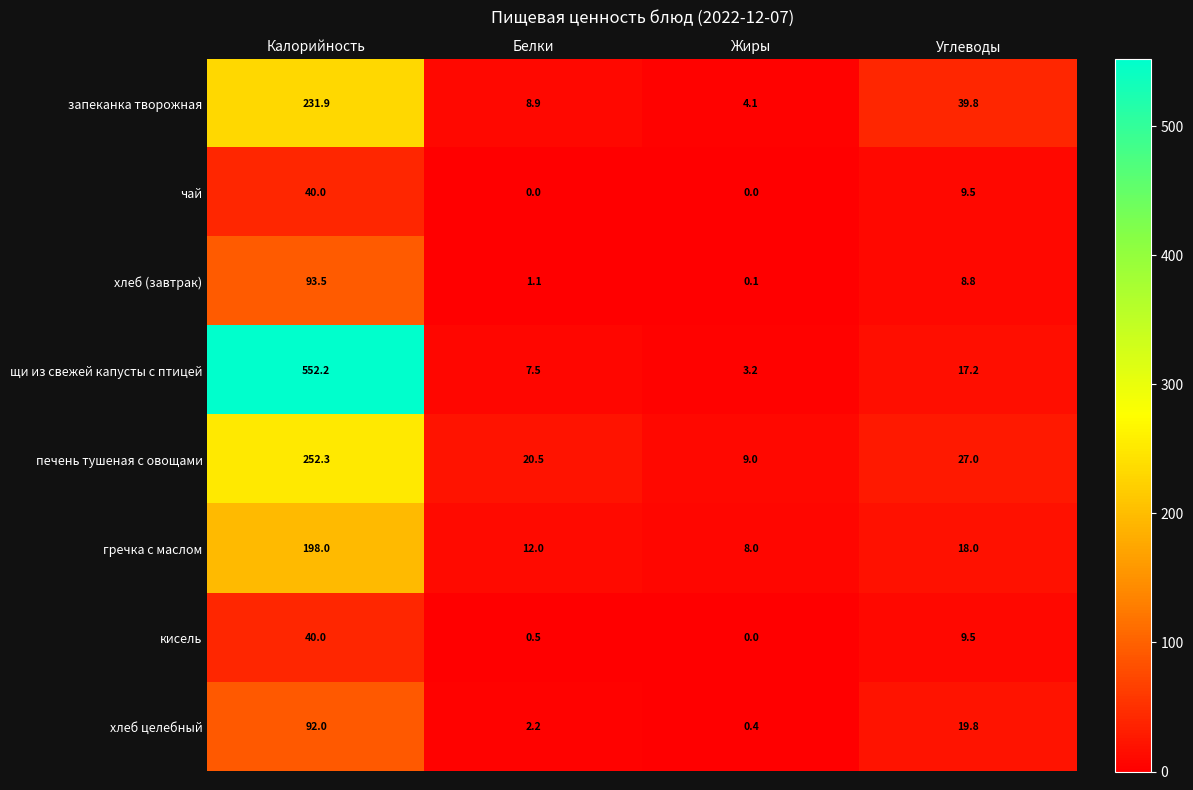

The гречка с маслом series shows 21.5 at Белки. True or false?

False